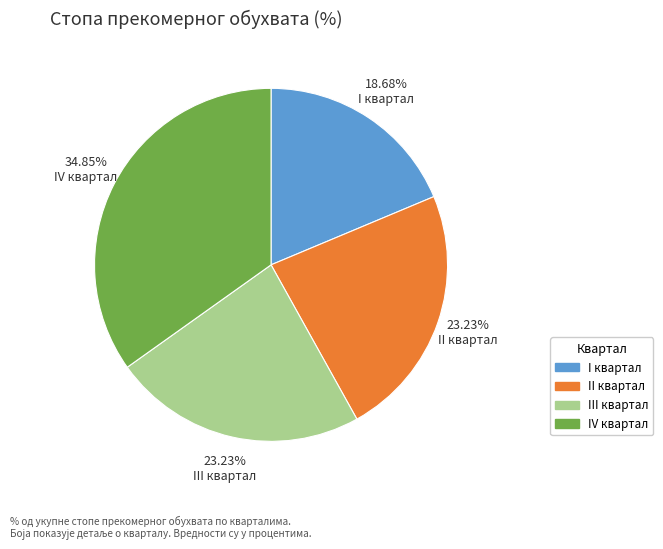

Do 34.85% IV квартал and 23.23% II квартал together represent more than half of the pie?

Yes